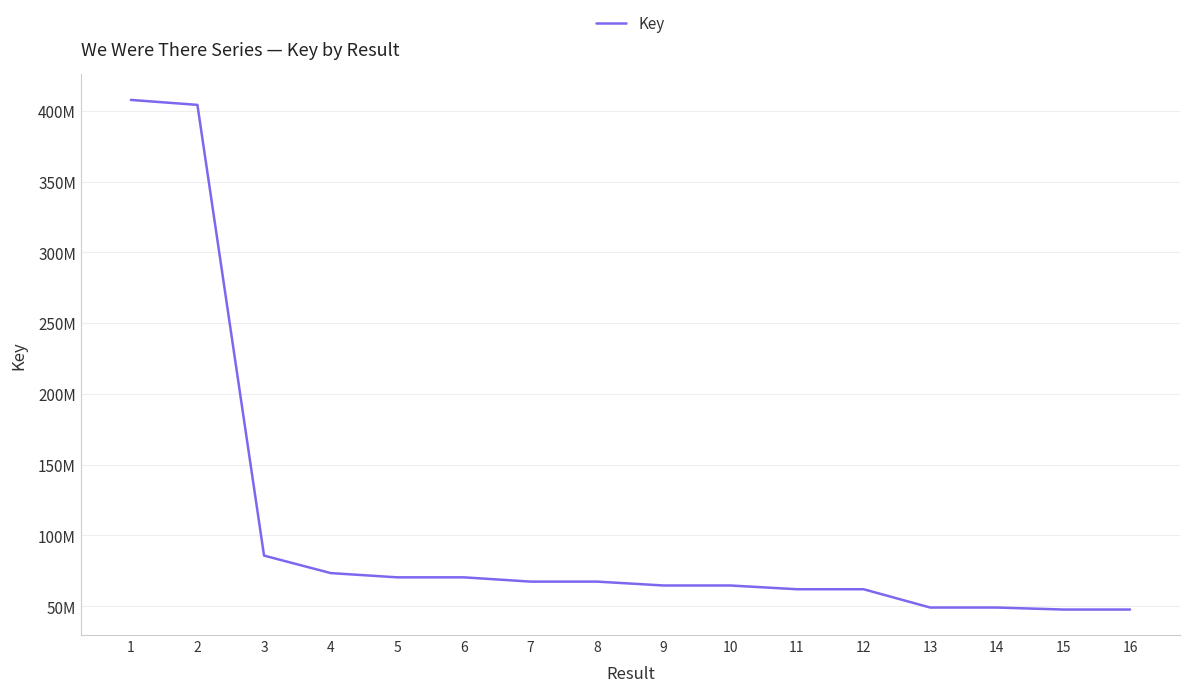

The value at 15 is 73020900. True or false?

False